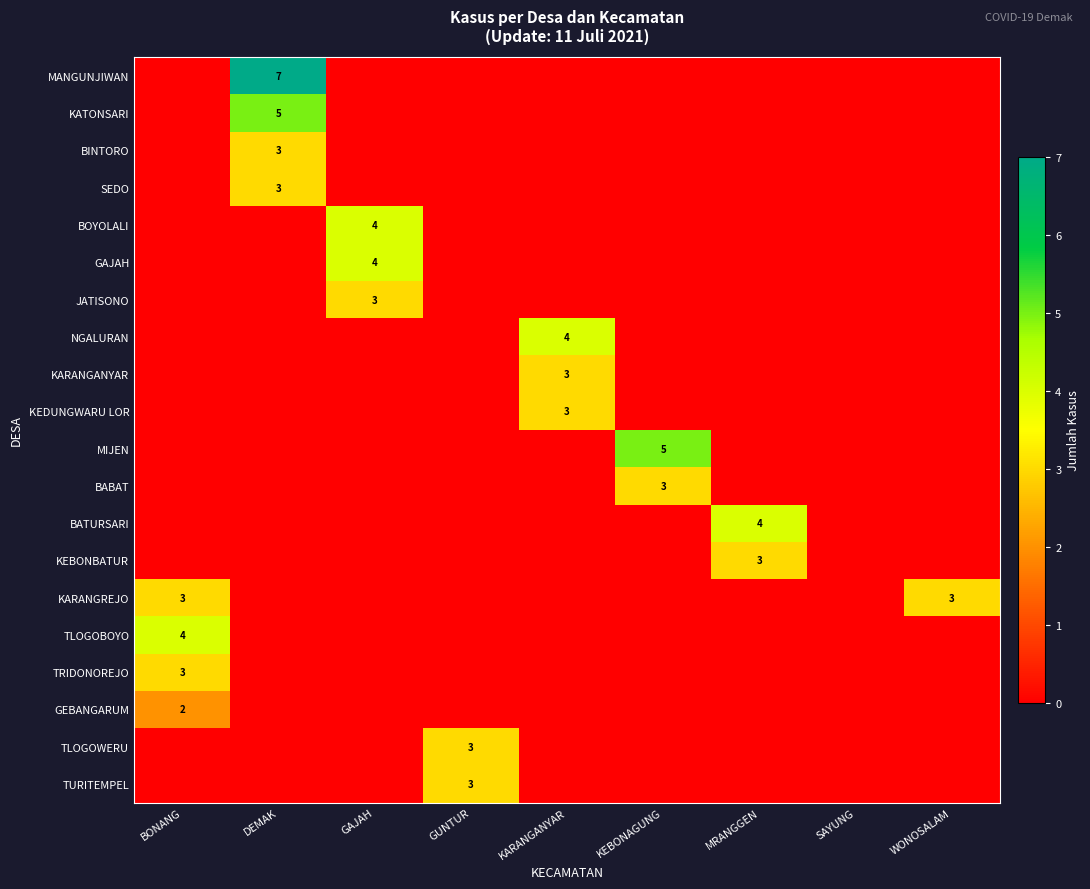

True or false: KARANGREJO has a value of 1 at BONANG.

False